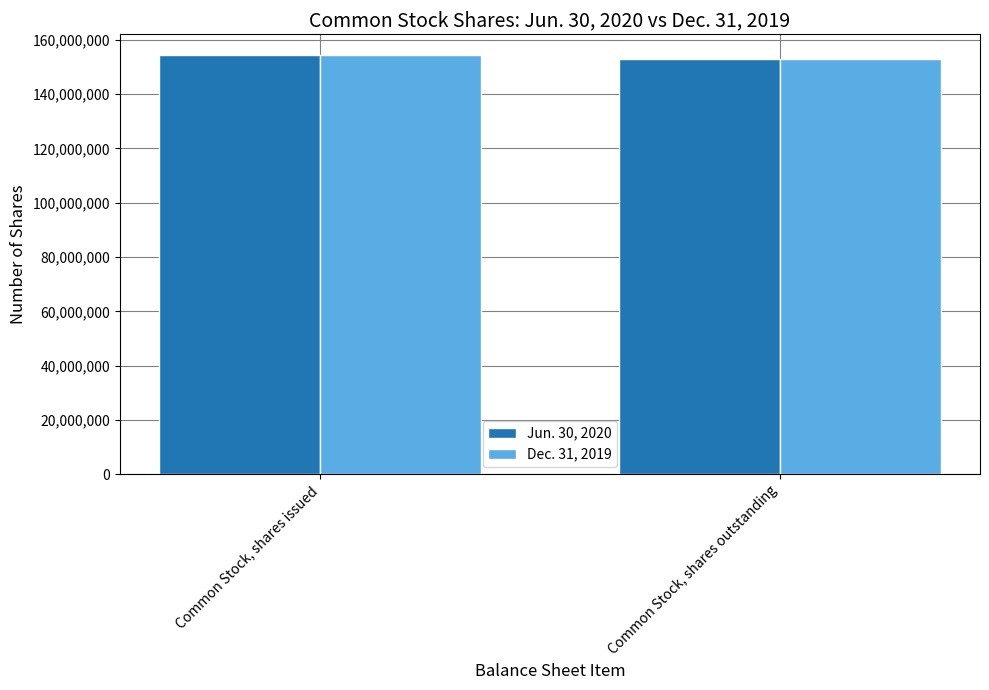

True or false: Jun. 30, 2020 has a value of 154318000 at Common Stock, shares issued.

True